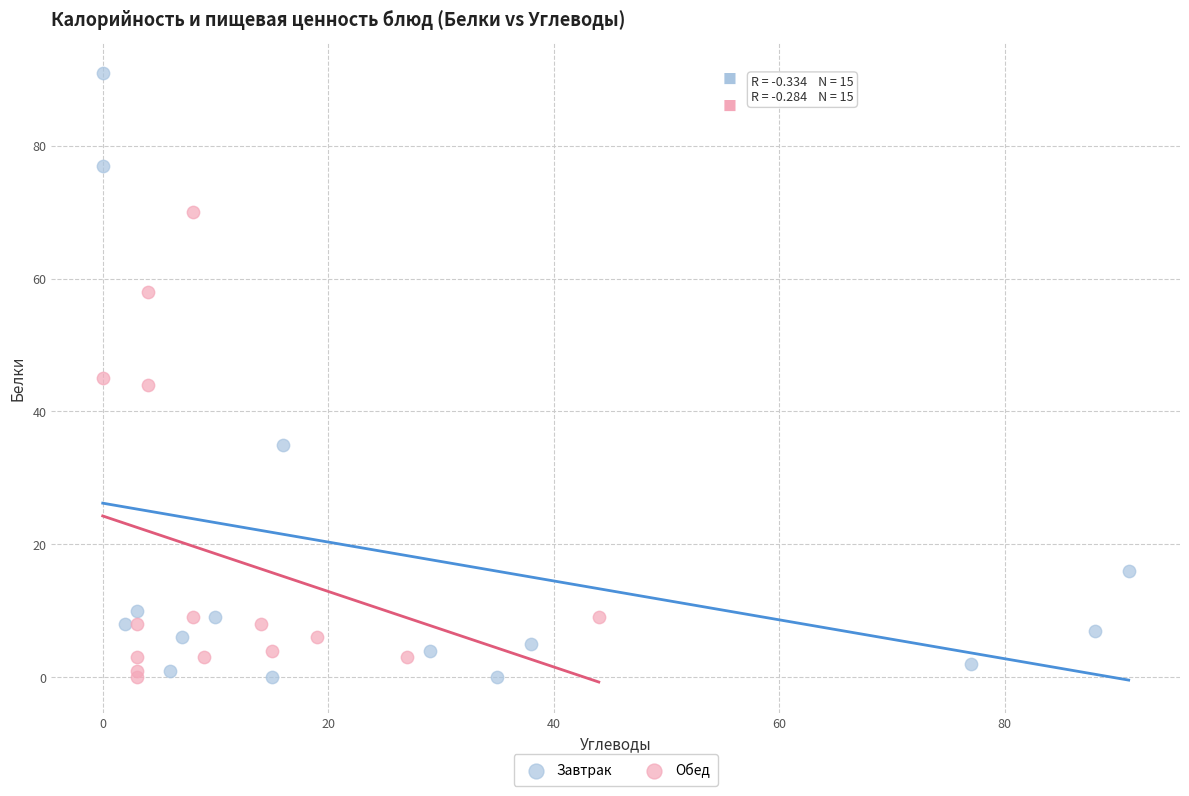

Which series reaches the maximum Y coordinate?

Завтрак